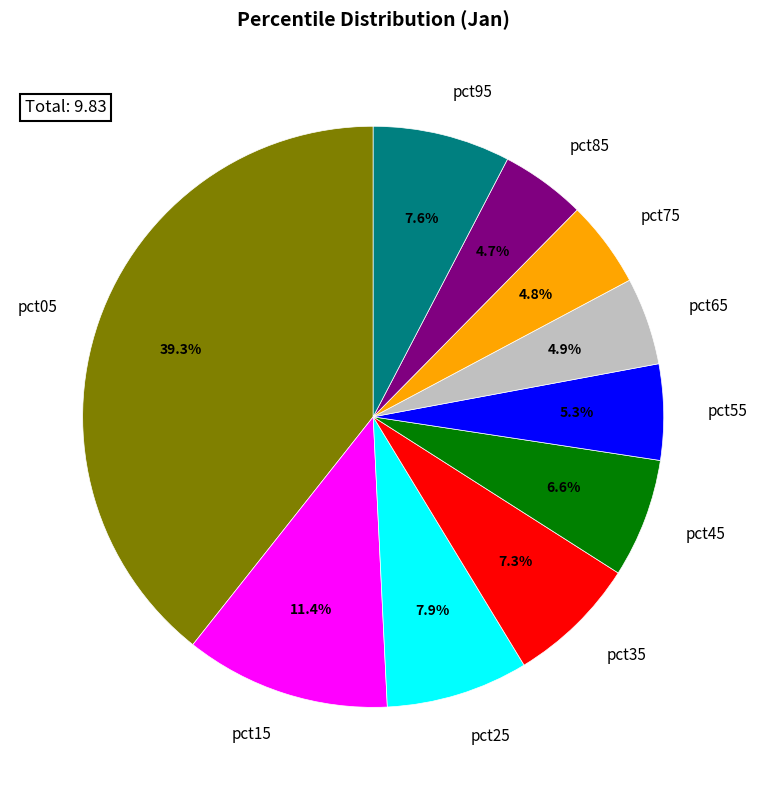

To the nearest percent, what percentage of the pie is pct55?

5%